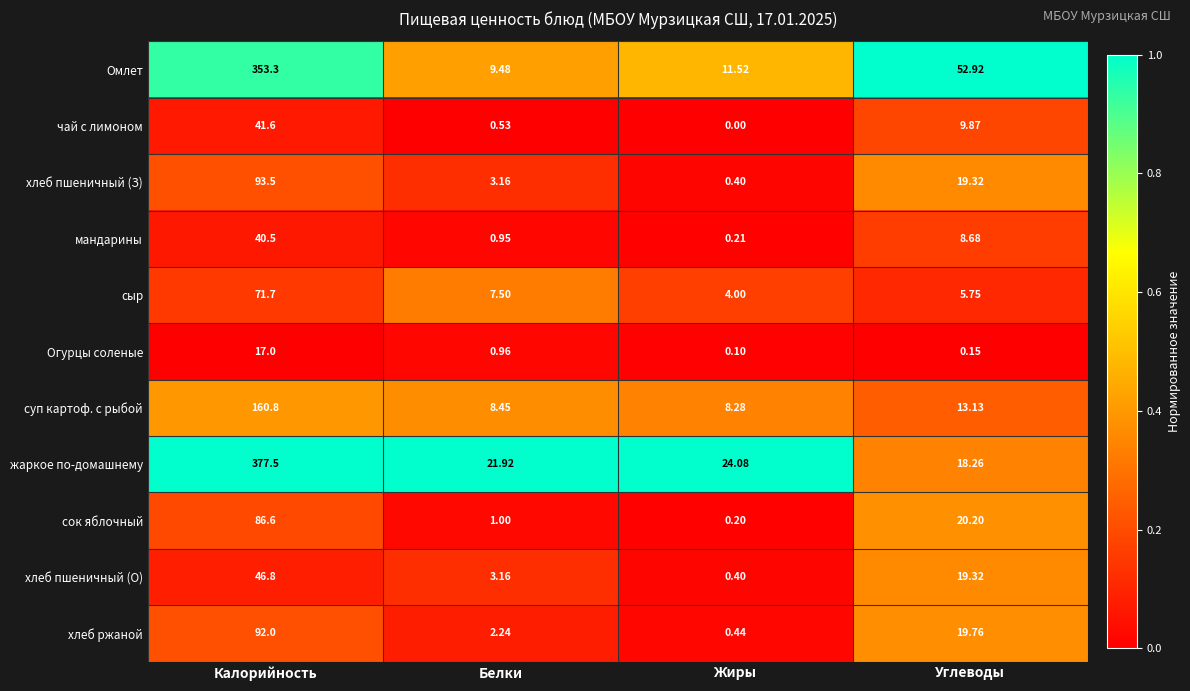

Which series has the largest total across all categories?

жаркое по-домашнему